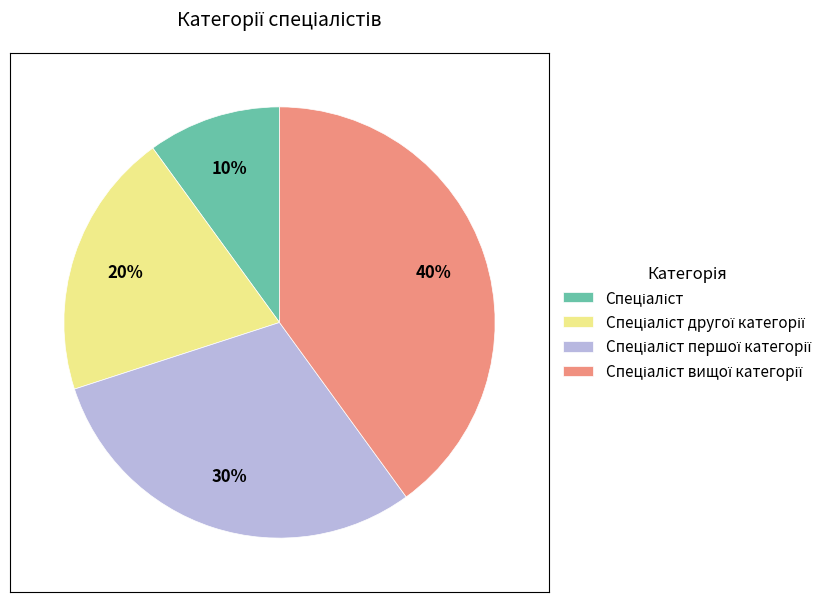

To the nearest percent, what is the difference between the largest and smallest slice percentages?

30%